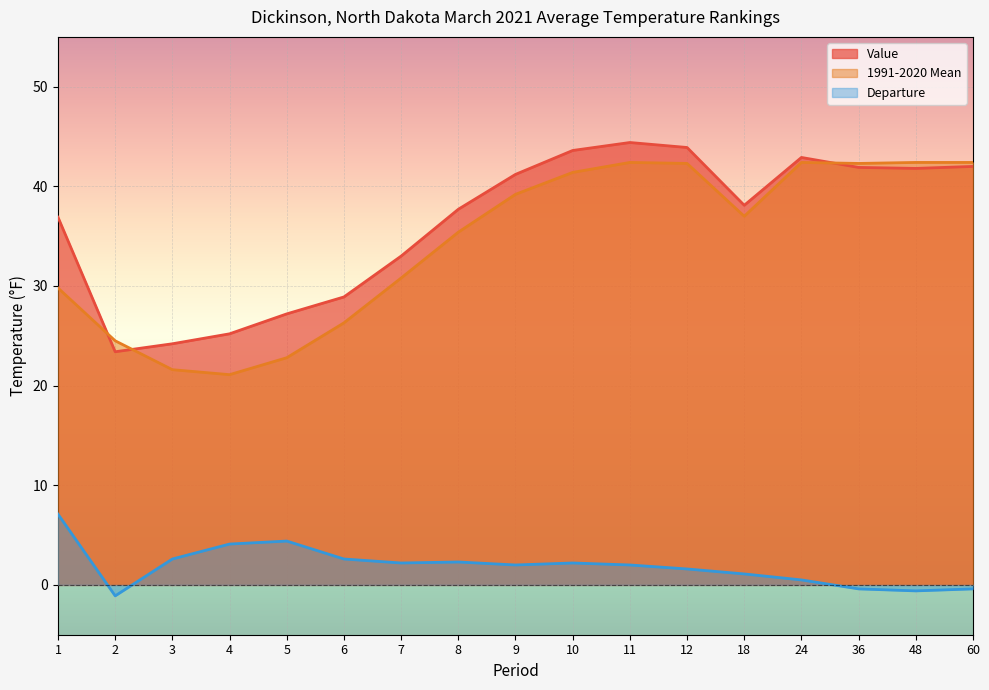

Rank the series at 24 from lowest to highest value.

Departure, 1991-2020 Mean, Value